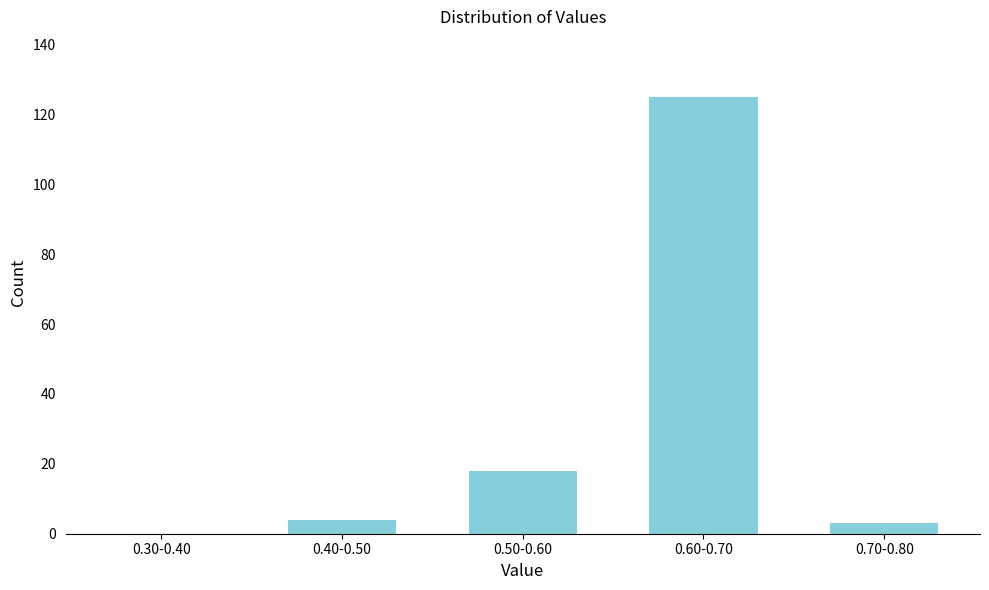

Reading right to left, transcribe all the data shown in this chart.

0.70-0.80=3	0.60-0.70=125	0.50-0.60=18	0.40-0.50=4	0.30-0.40=0